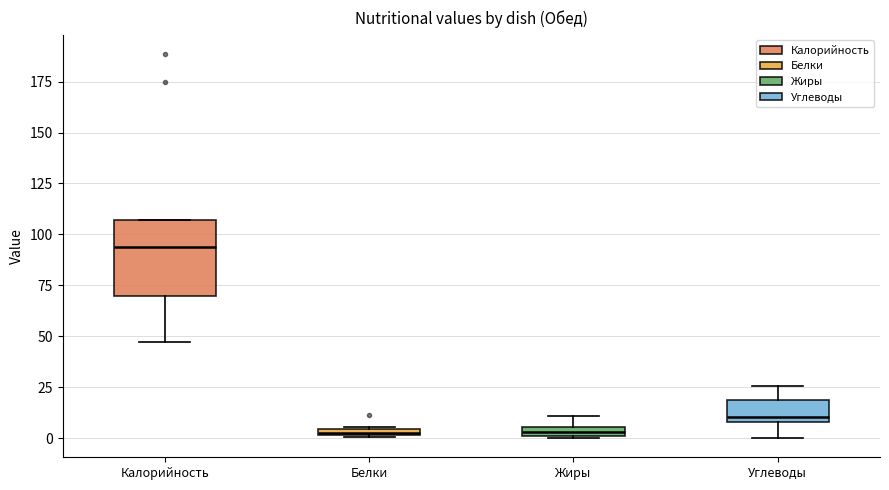

Where is the lower edge of the box for Углеводы on the y-axis? The values are not printed on the chart, so give them approximately, as read against the axis.

10